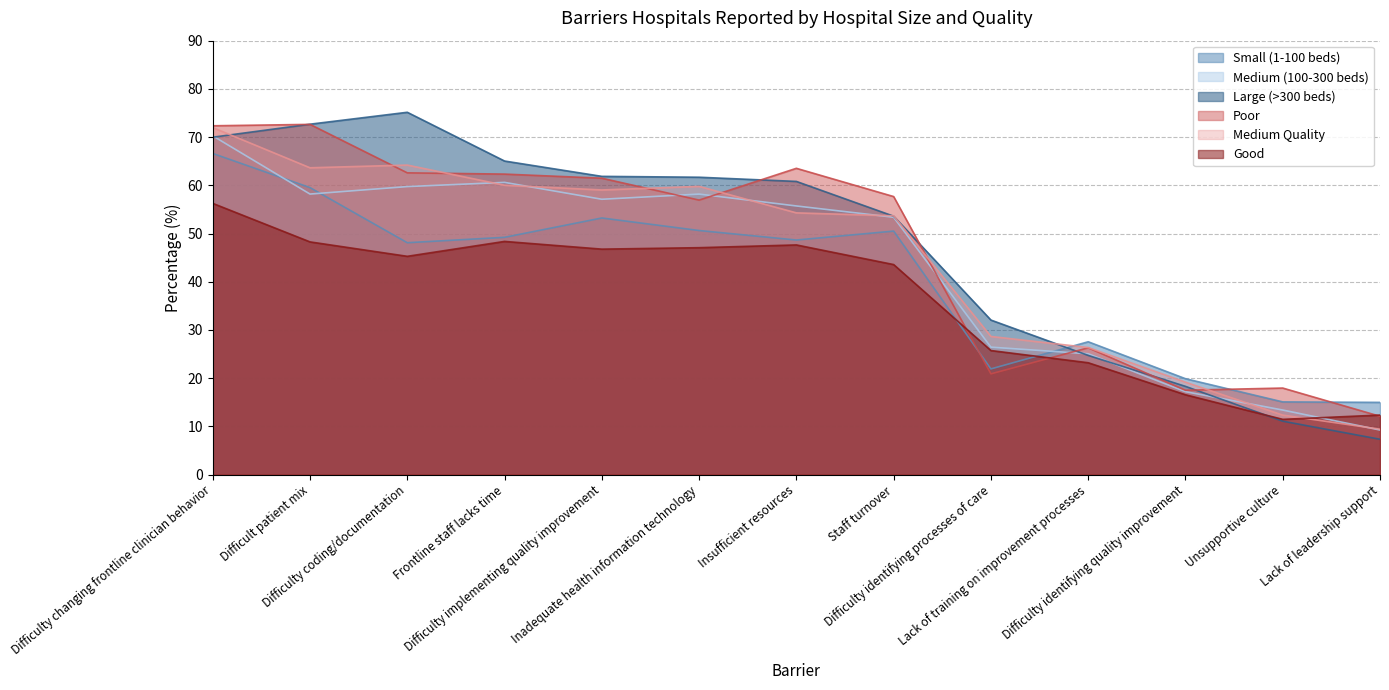

What is the minimum value for Small (1-100 beds)?

15.0